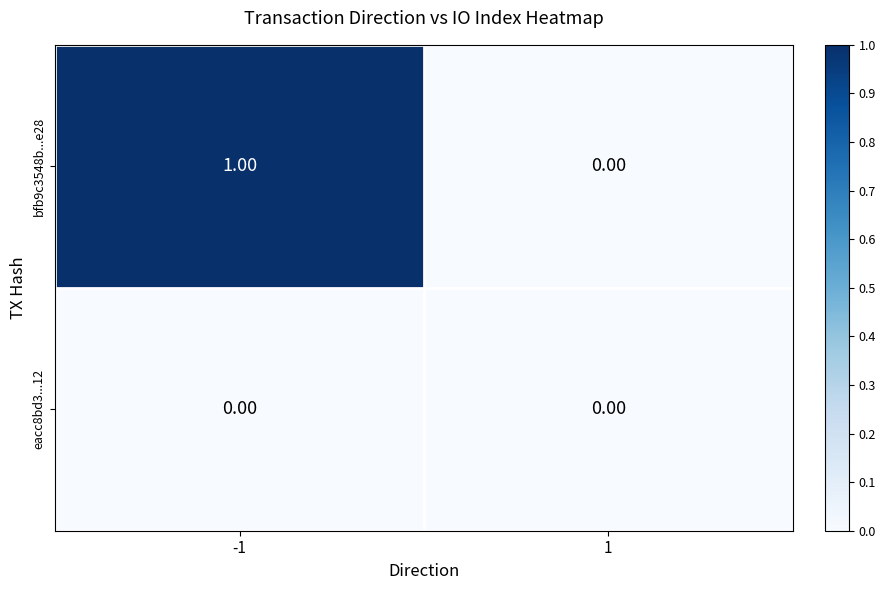

Rank the series by their average value, from highest to lowest.

bfb9c3548b...e28, eacc8bd3...12